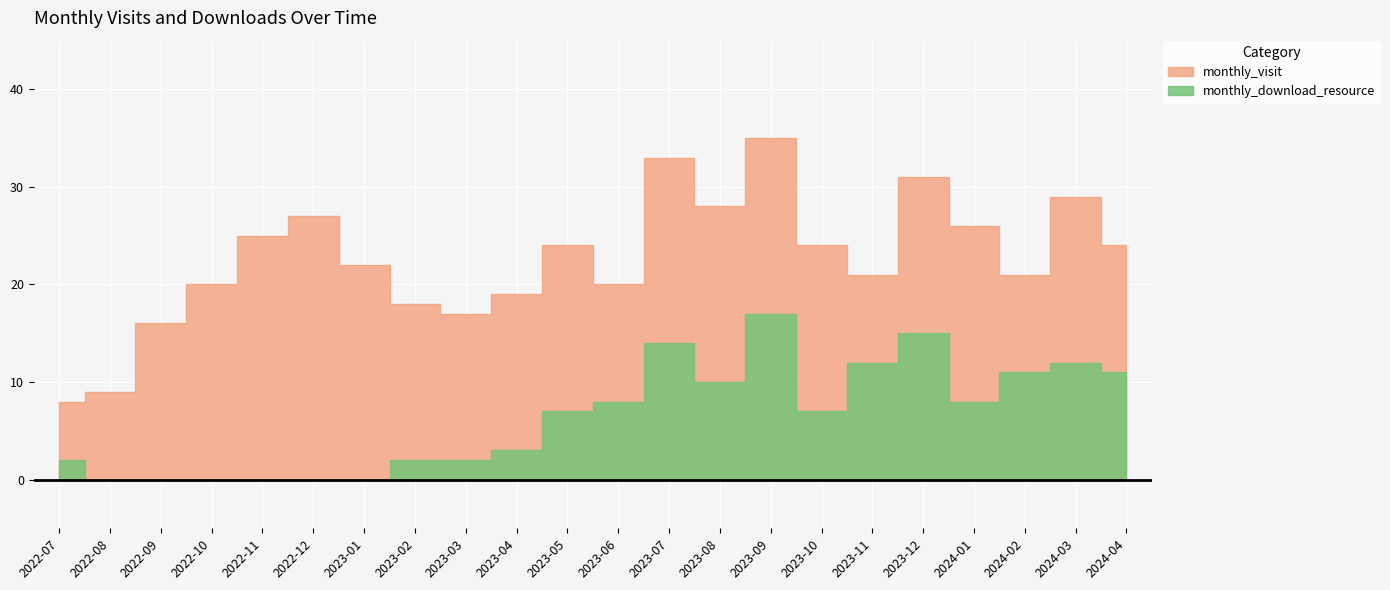

Which category has the lowest value across all series?

2022-08